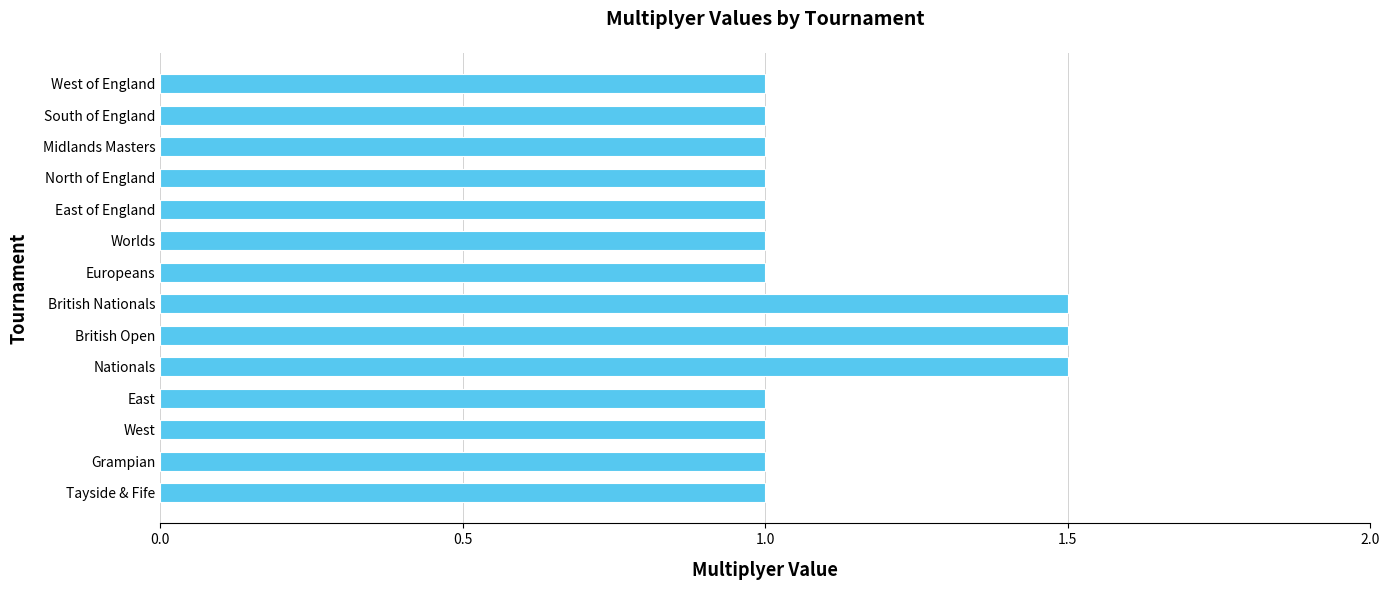

What is the minimum value shown in the chart?

1.0